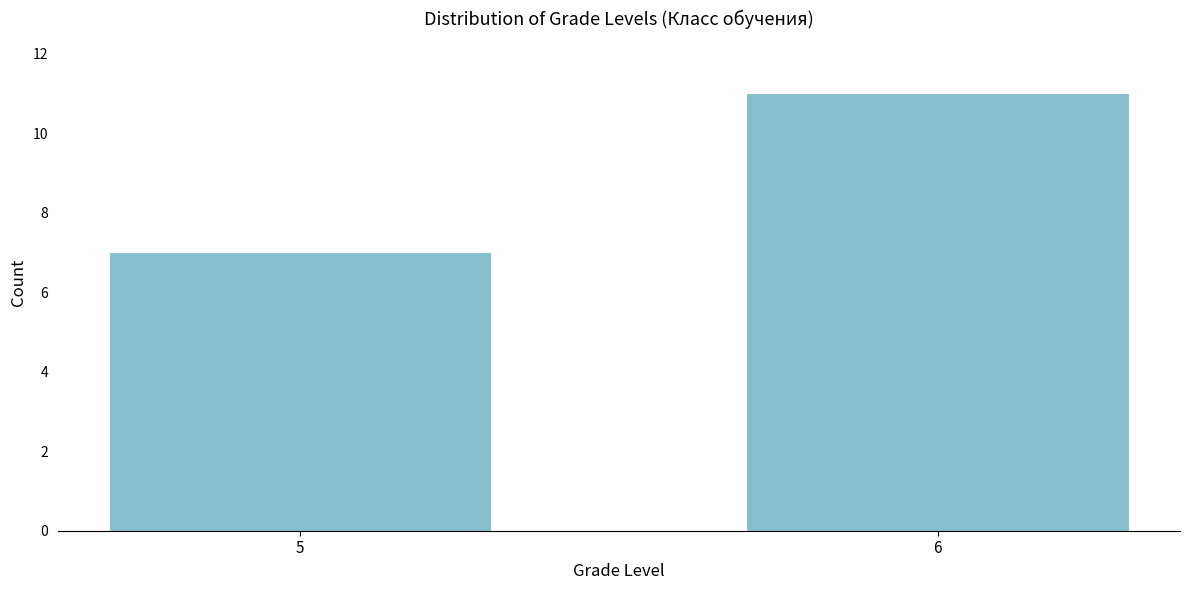

Reading left to right, extract all data points from this chart.

5=7	6=11